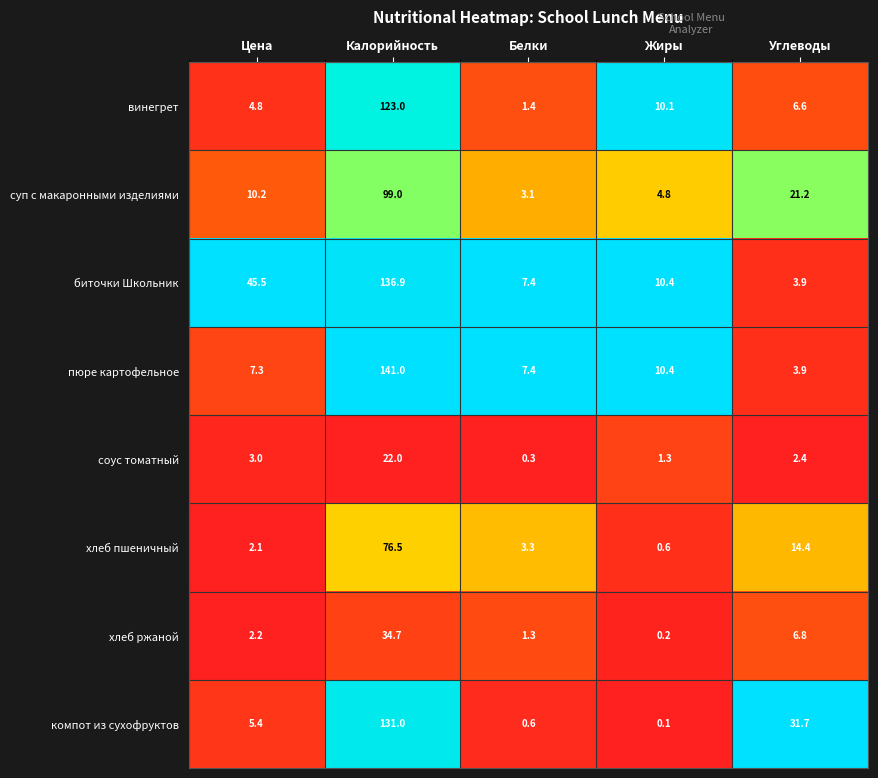

What is the difference between the maximum and second lowest values in the пюре картофельное series?

133.7